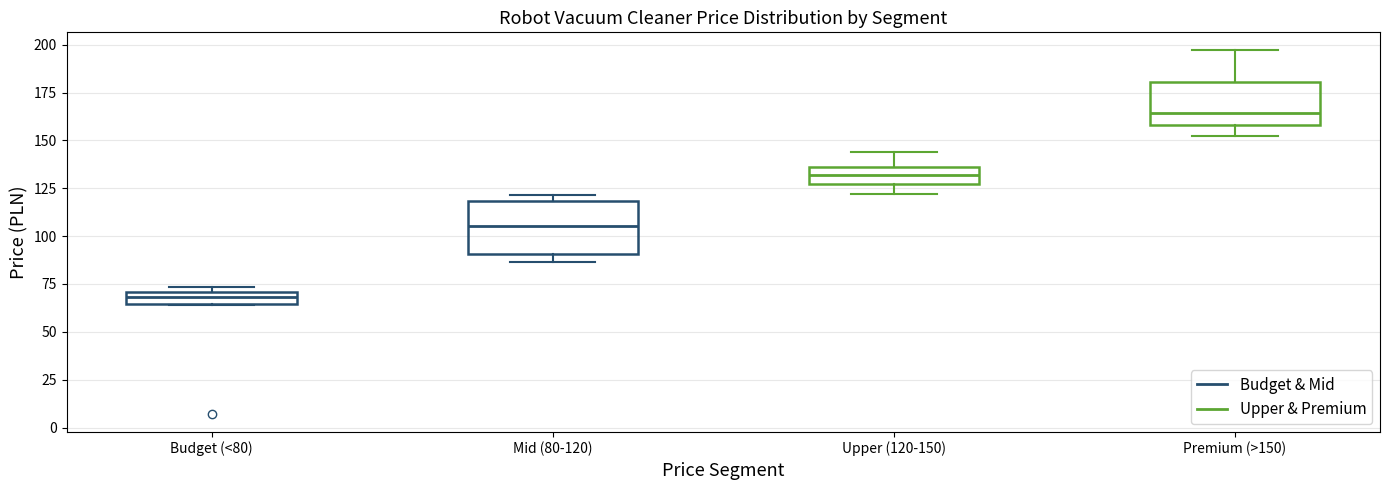

Where does the median line of the box for Premium (>150) sit on the y-axis? The values are not printed on the chart, so give them approximately, as read against the axis.

165